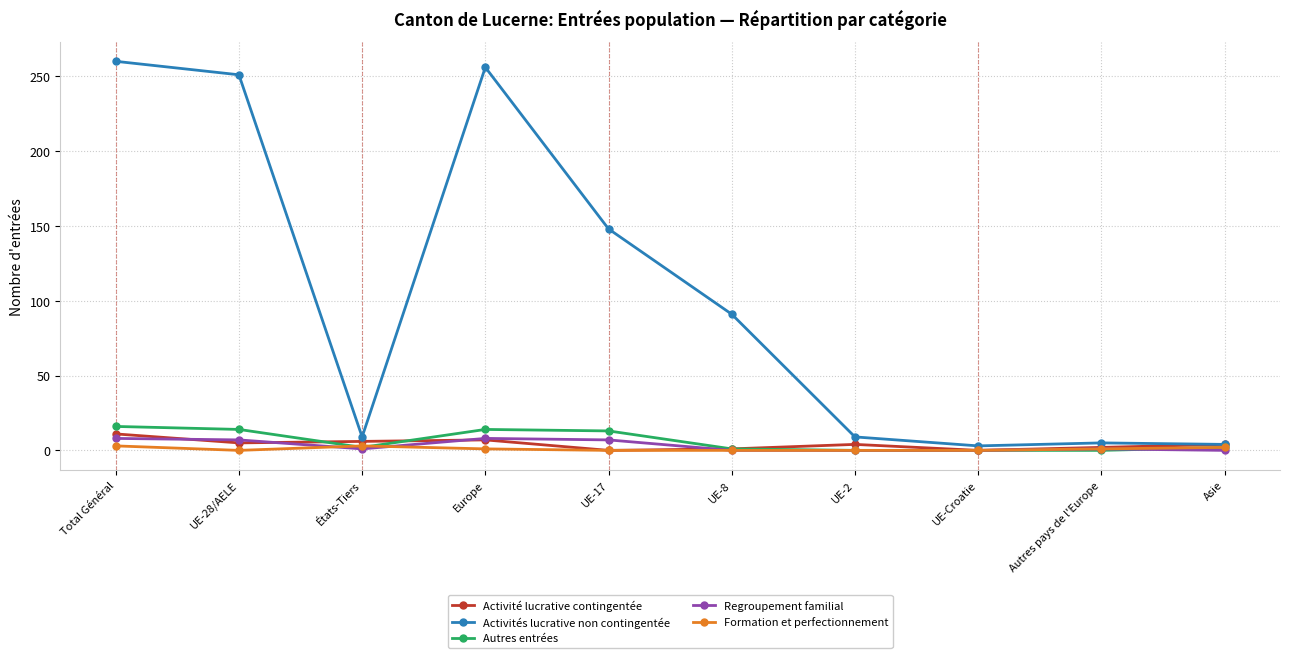

Between UE-28/AELE and Asie, which series saw the biggest shift?

Activités lucrative non contingentée